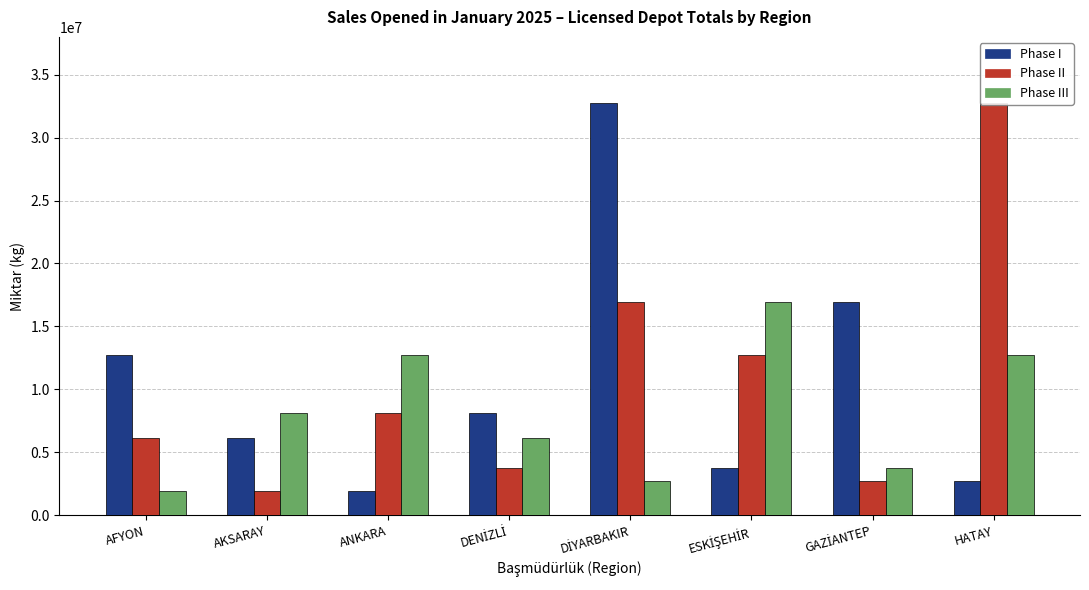

Which has a higher value, GAZİANTEP or ANKARA?

GAZİANTEP